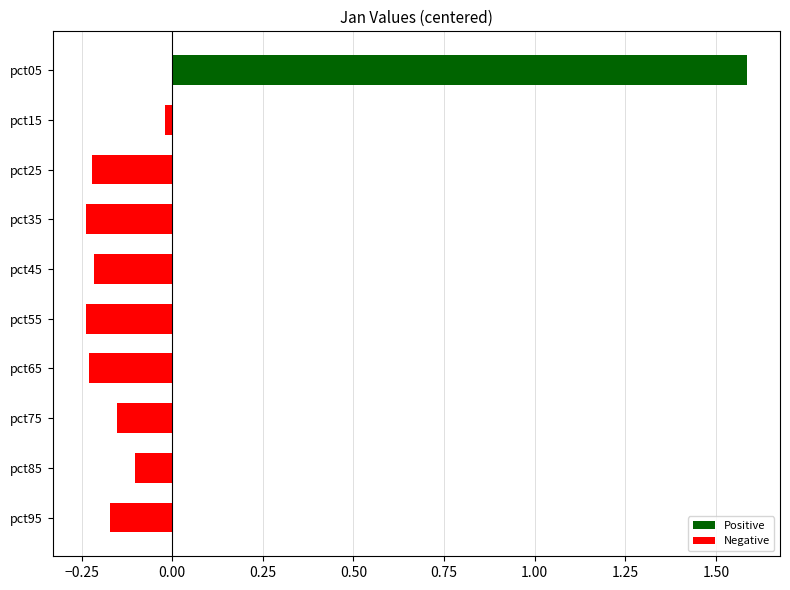

What is the difference between the maximum and second lowest values?

1.8